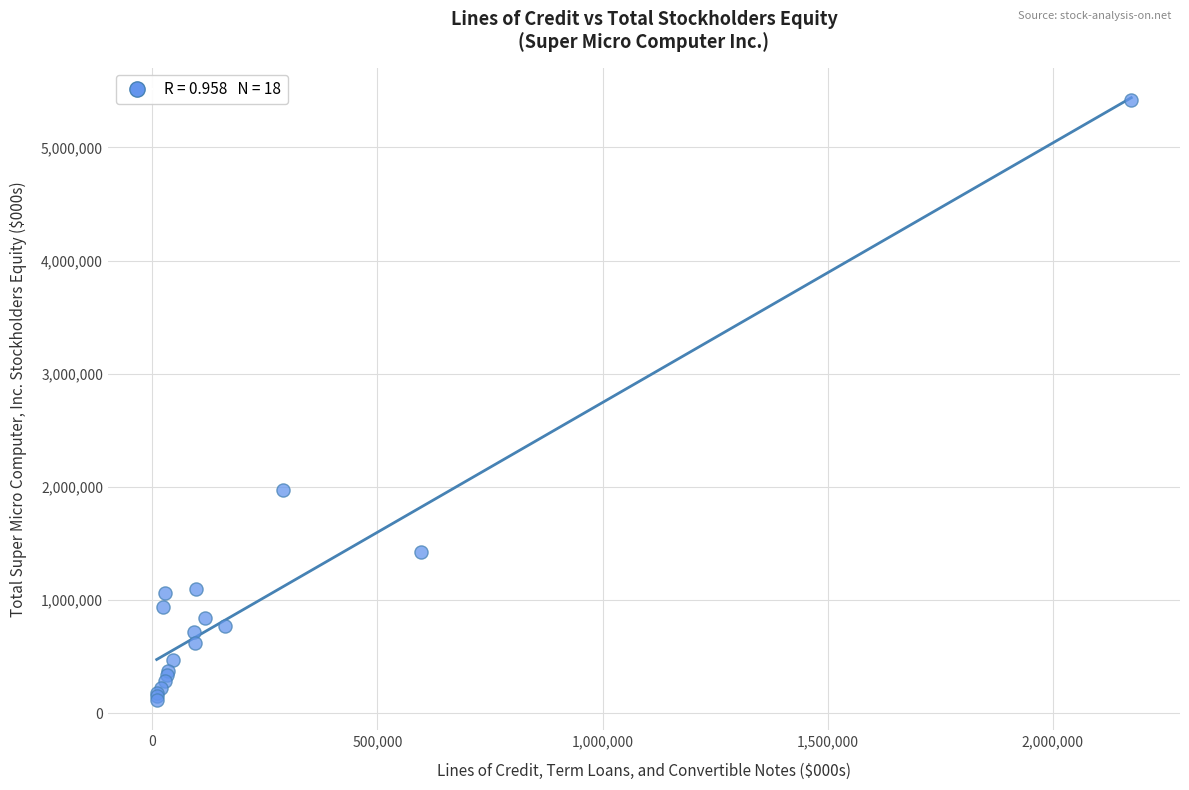

What Y value in the scatter plot is closest to 2766539?

1972005